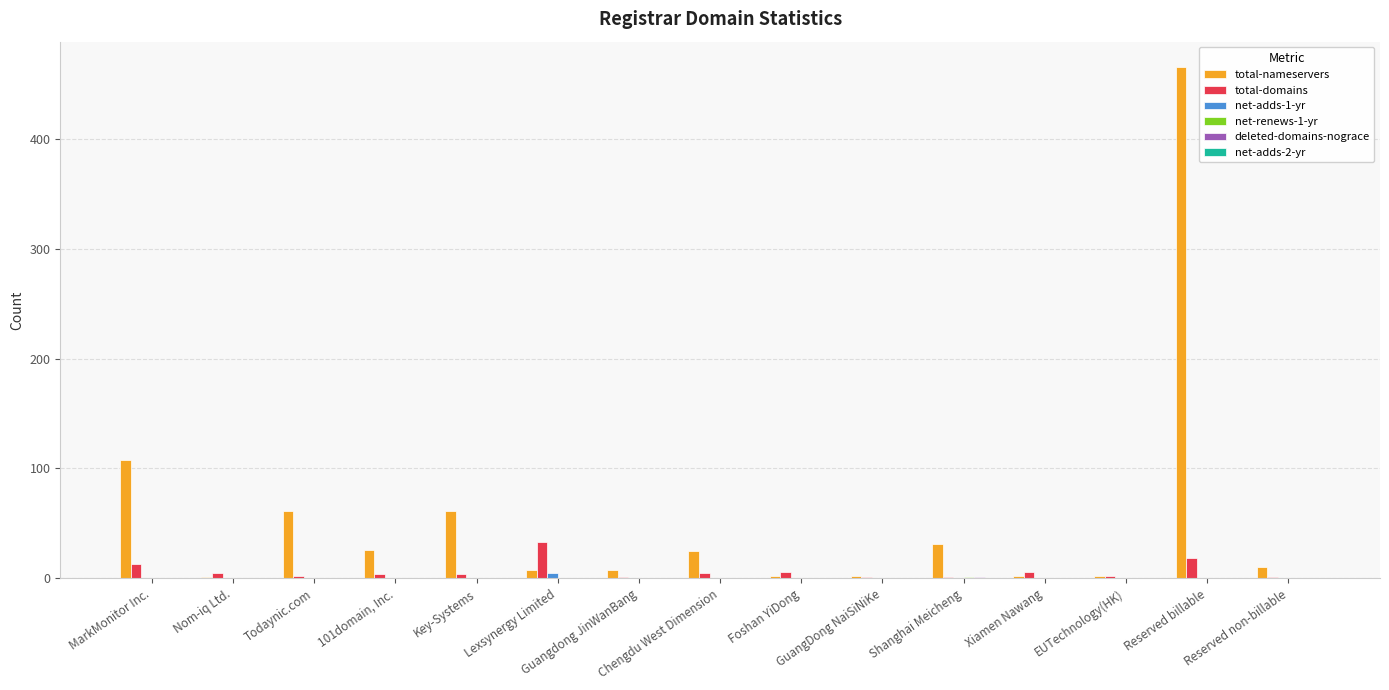

What is the maximum value shown in the chart?

465